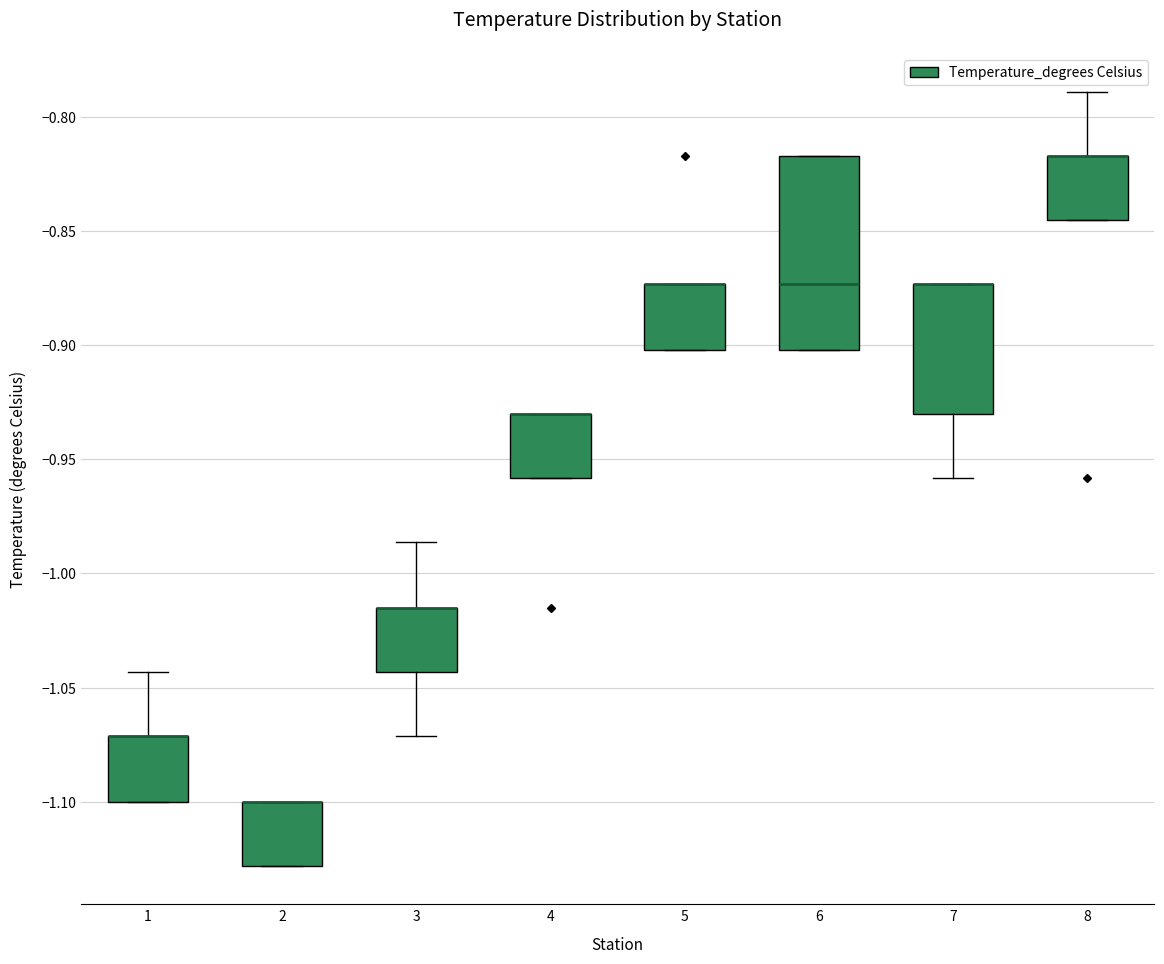

Where is the upper edge of the box at x = 2 on the y-axis? The values are not printed on the chart, so give them approximately, as read against the axis.

-1.100